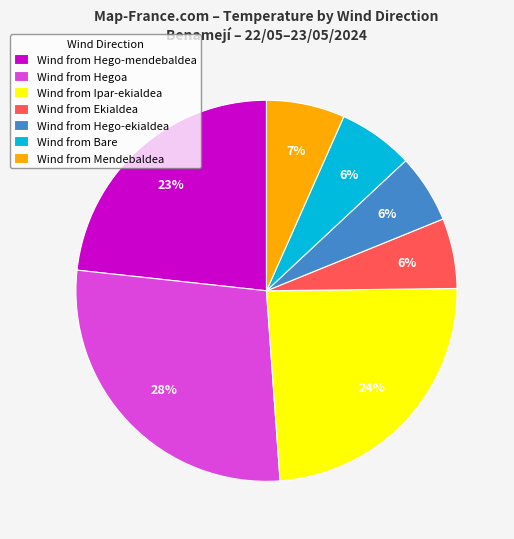

Is it true that Wind from Ipar-ekialdea is 12% of the pie?

False